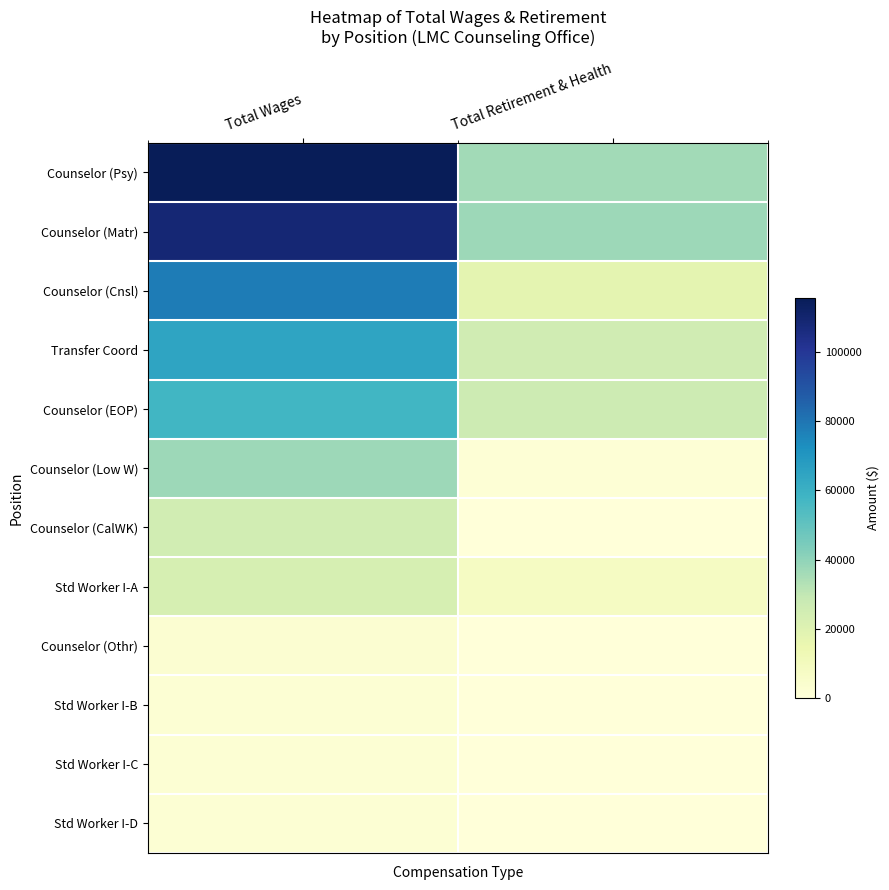

Which series has the widest spread of values?

Counselor (Psy)